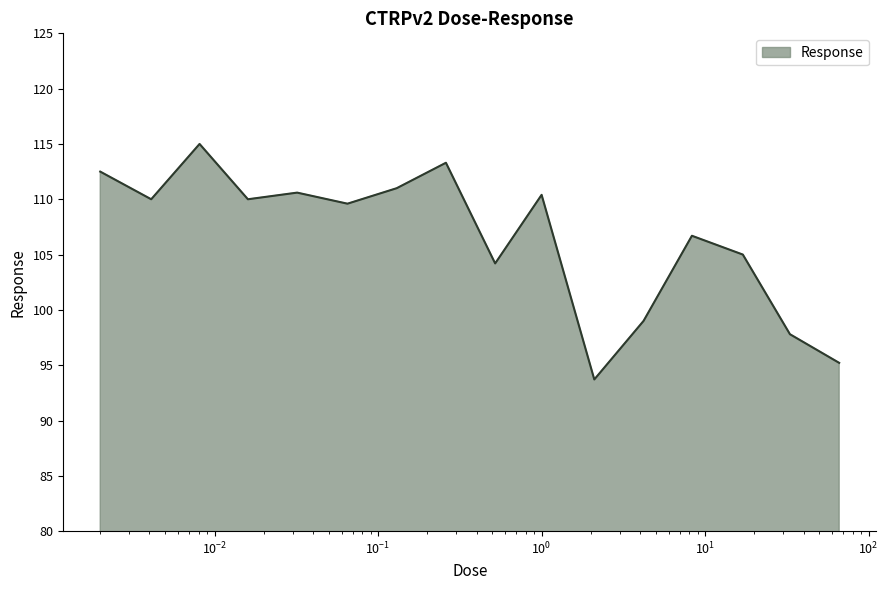

What is the smallest value displayed?

93.7